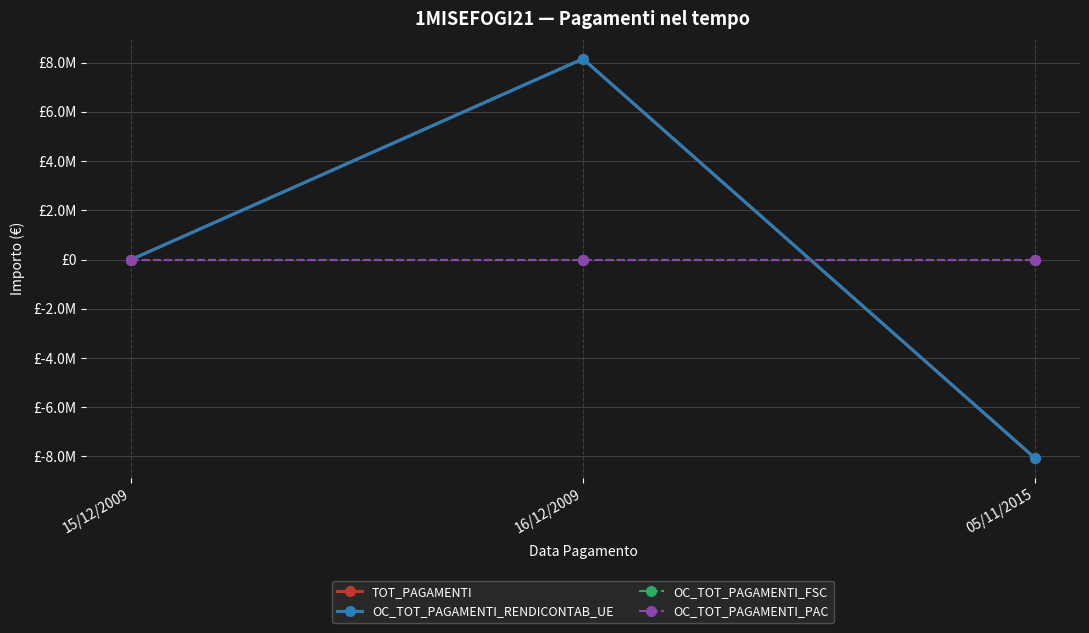

Which category has the highest value across all series?

16/12/2009